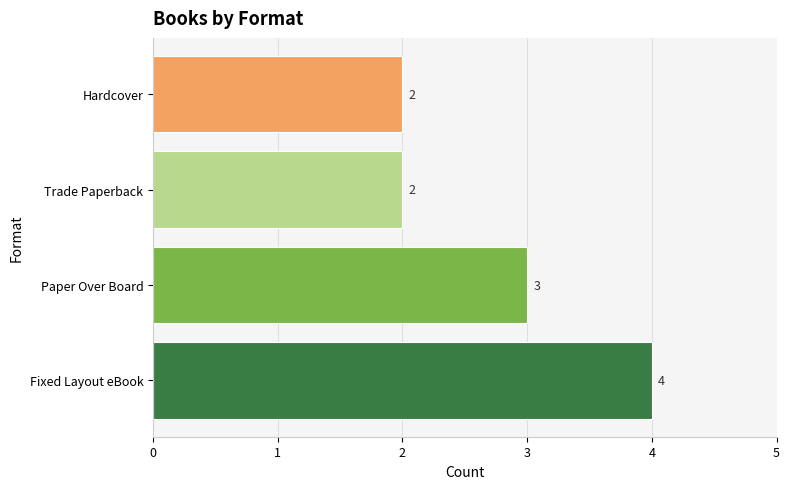

What is the average value?

3